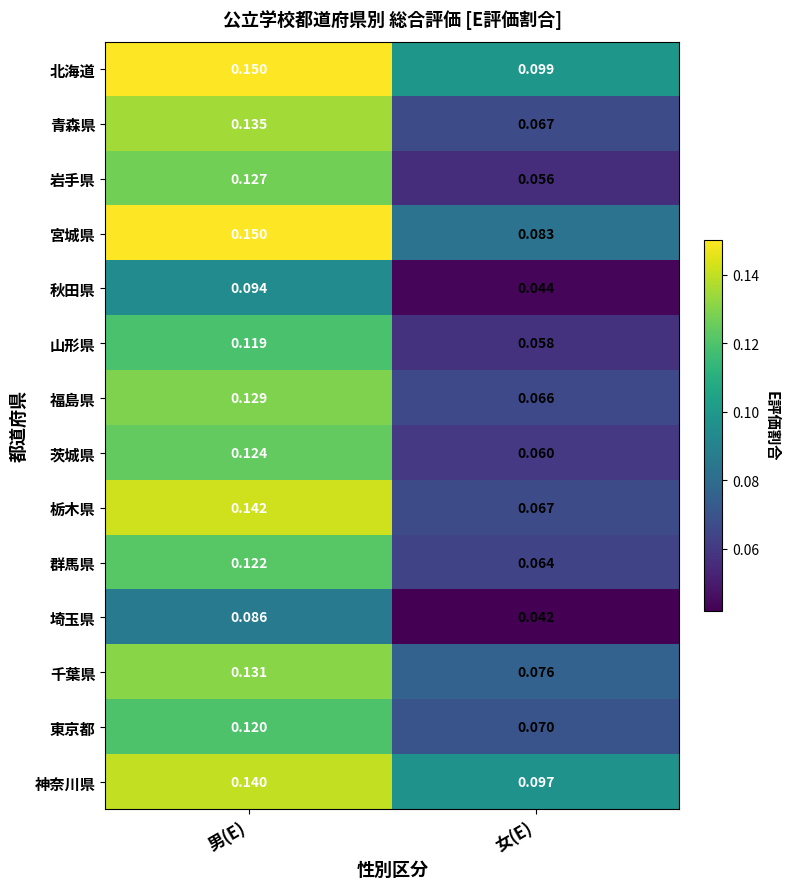

At how many categories does at least one series exceed 0?

2